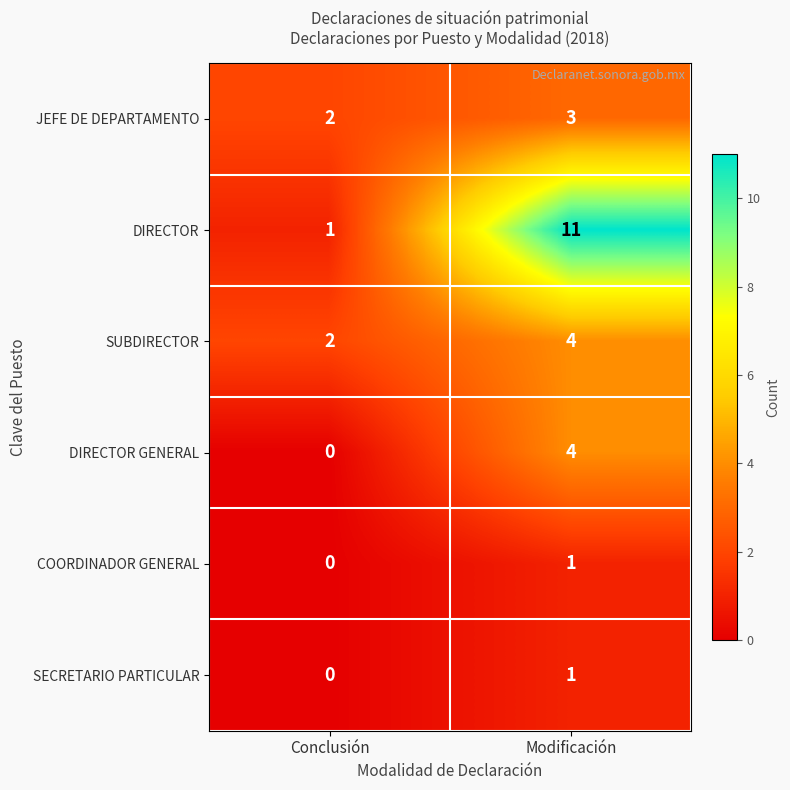

List the labels in order of SUBDIRECTOR value, largest first.

Modificación, Conclusión